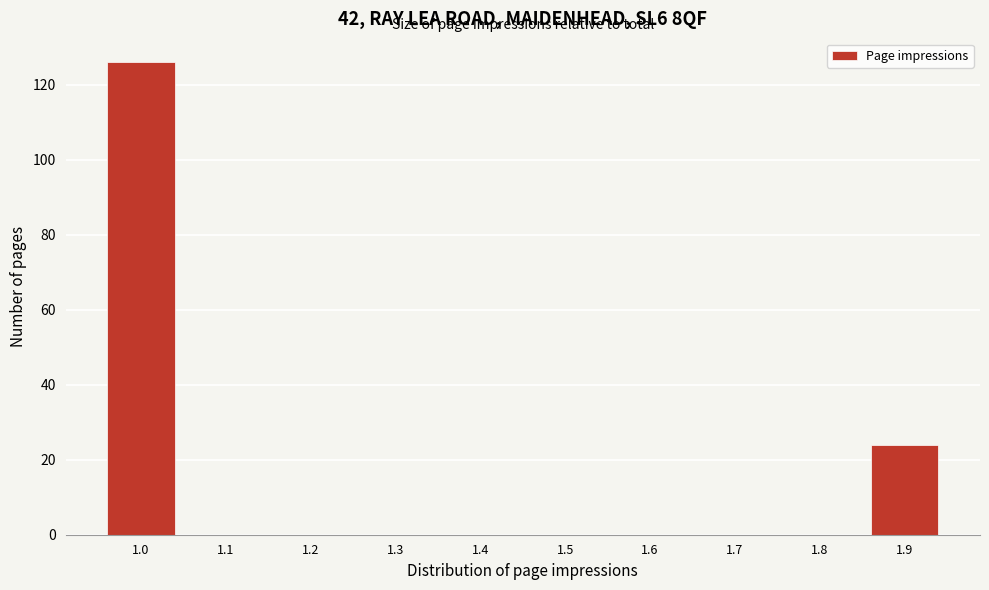

Reading right to left, transcribe all the data shown in this chart.

1.9=24	1.8=0	1.7=0	1.6=0	1.5=0	1.4=0	1.3=0	1.2=0	1.1=0	1.0=126